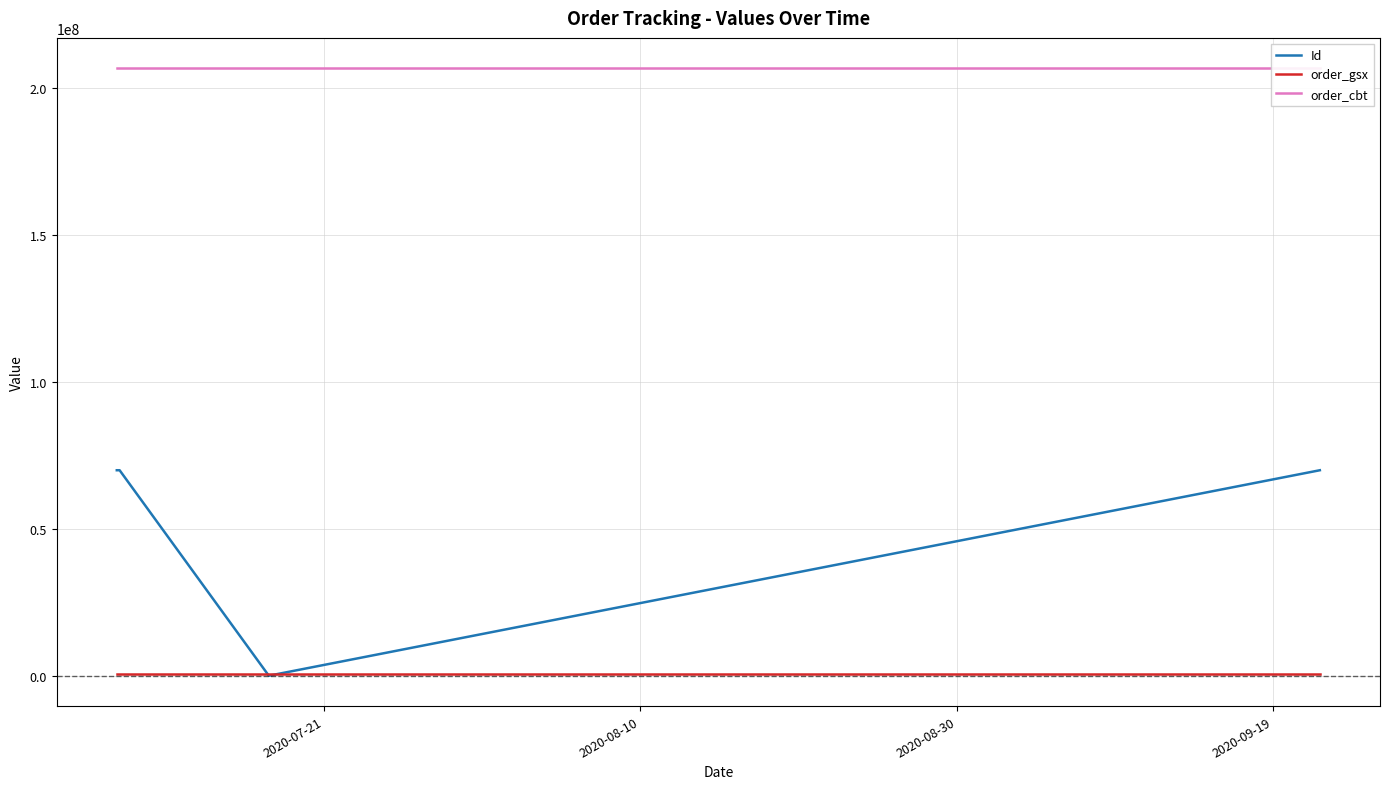

Is the value of order_gsx at 2020-08-10 greater than the value of order_cbt at 2020-09-19?

No